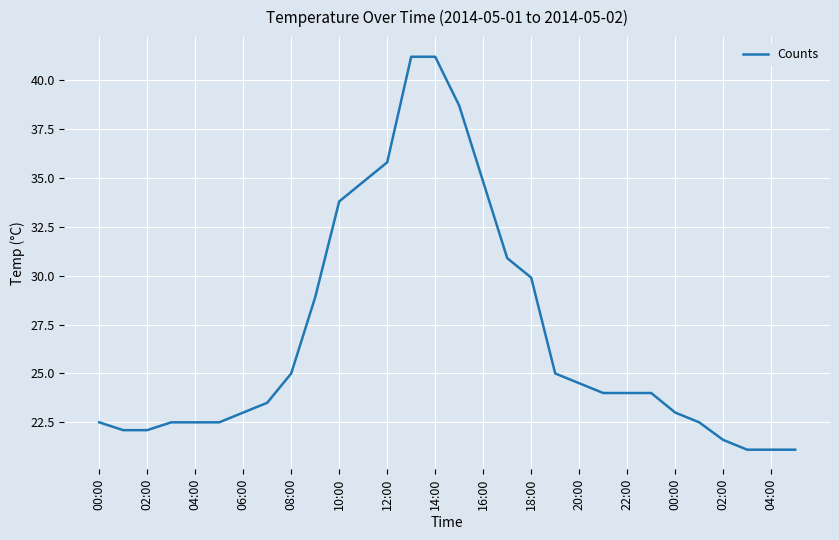

What is the greatest value displayed?

41.2